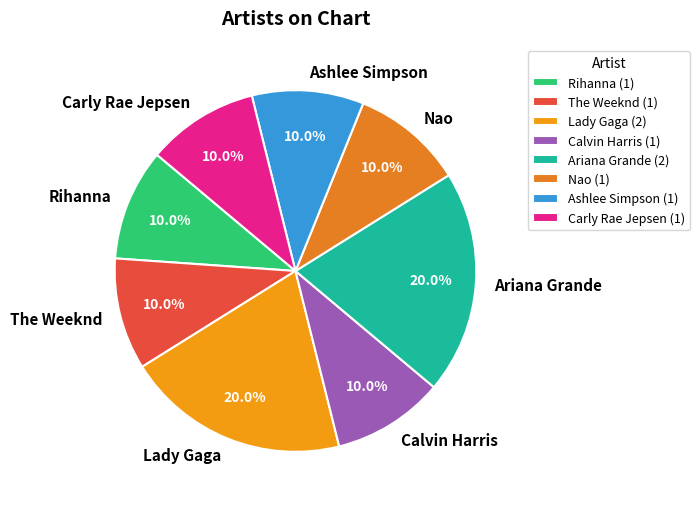

What percentage is the Carly Rae Jepsen slice, to the nearest percent?

10%